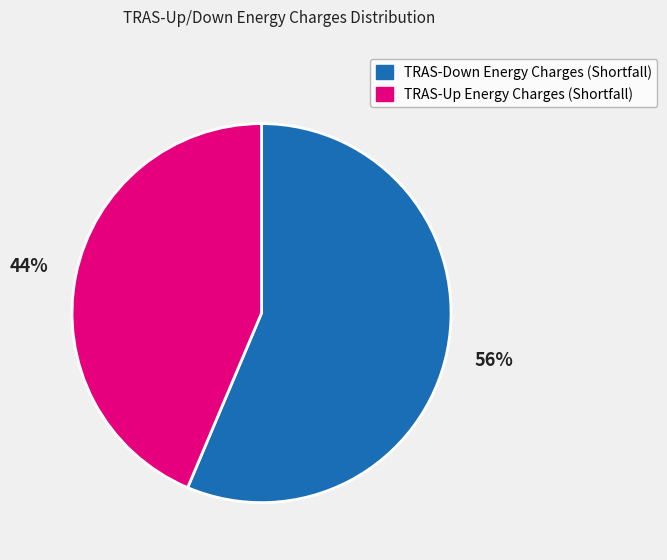

True or false: TRAS-Down Energy Charges (Shortfall) accounts for 42% of the total.

False